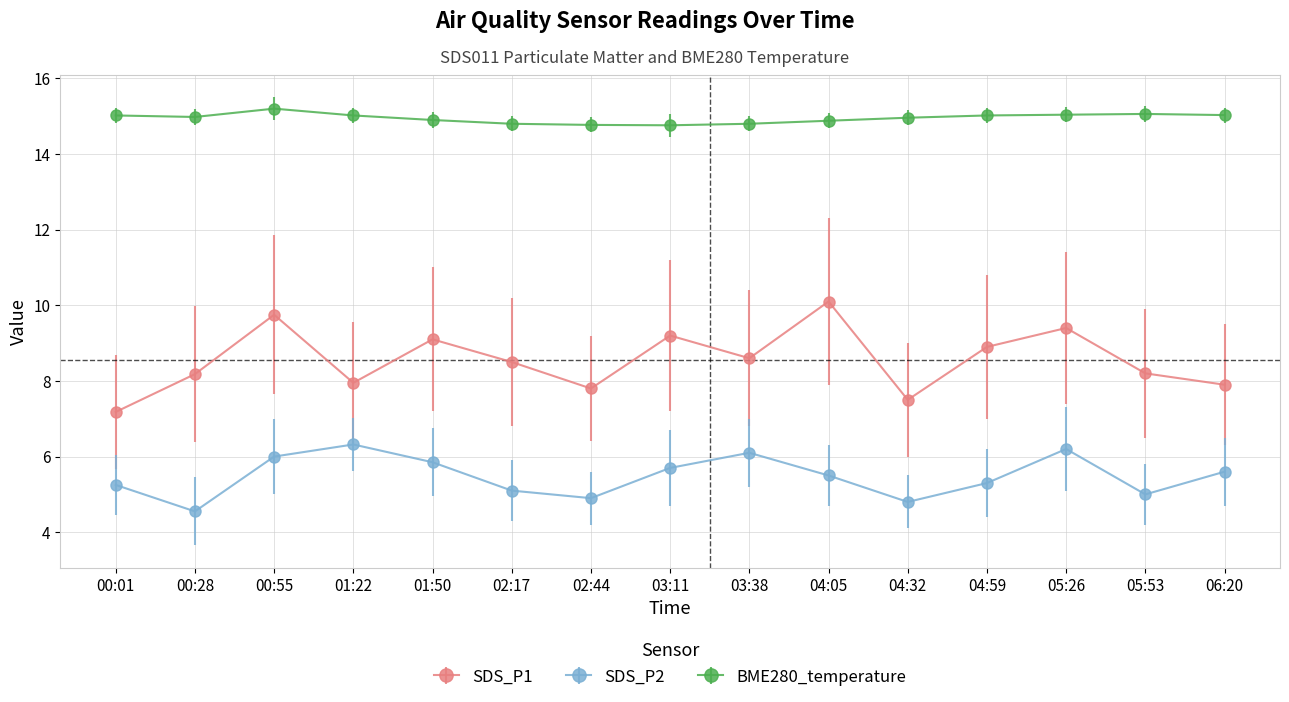

At which label does SDS_P1 reach its minimum?

00:01